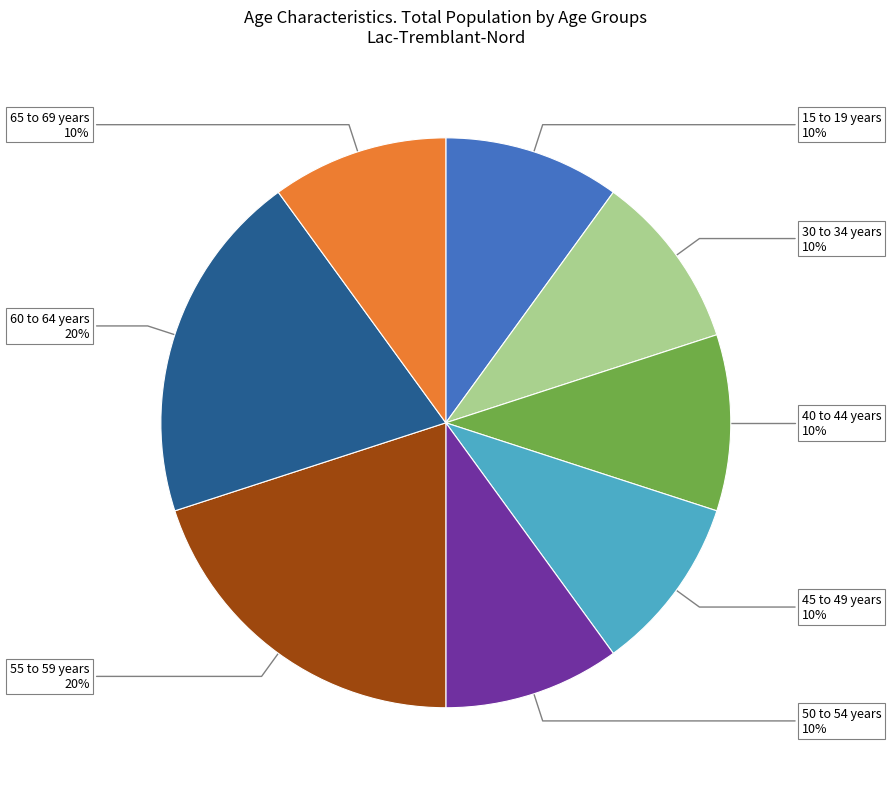

Is there any slice that represents more than half of the pie?

No